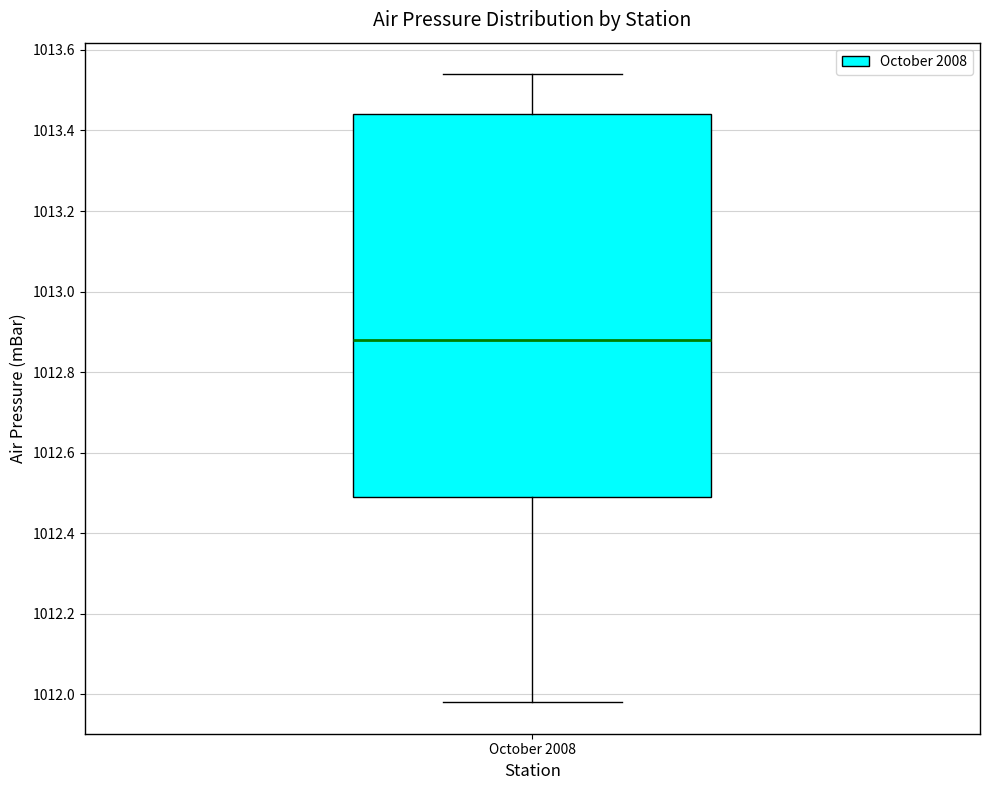

Transcribe this box plot: give where the median line is, the range the box spans, and where the two whiskers end, as read against the y-axis. The values are not printed on the chart, so give them approximately, as read against the axis.

median 1012.88, box 1012.50 to 1013.44, whiskers 1011.98 to 1013.54